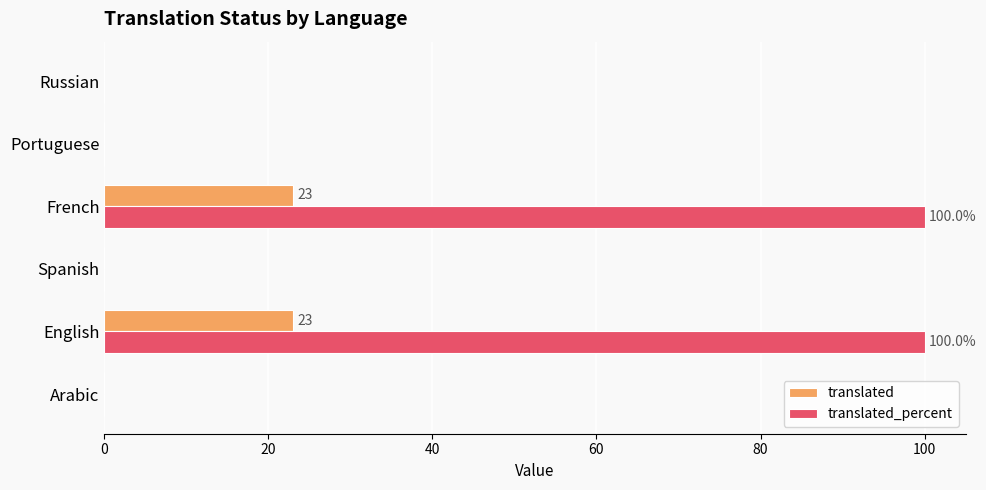

What is the sum of the translated values at French and Spanish?

23